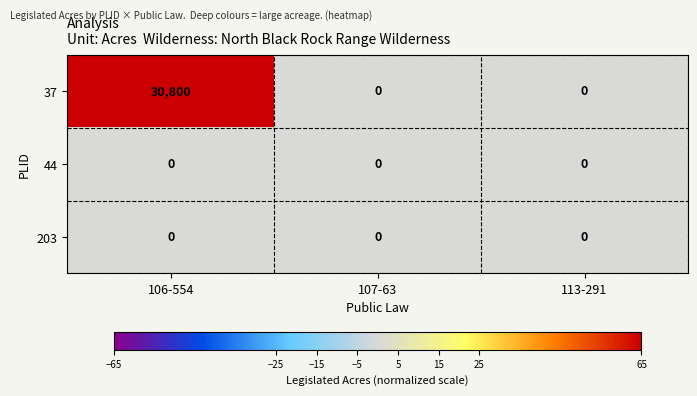

Which category has the highest value across all series?

106-554